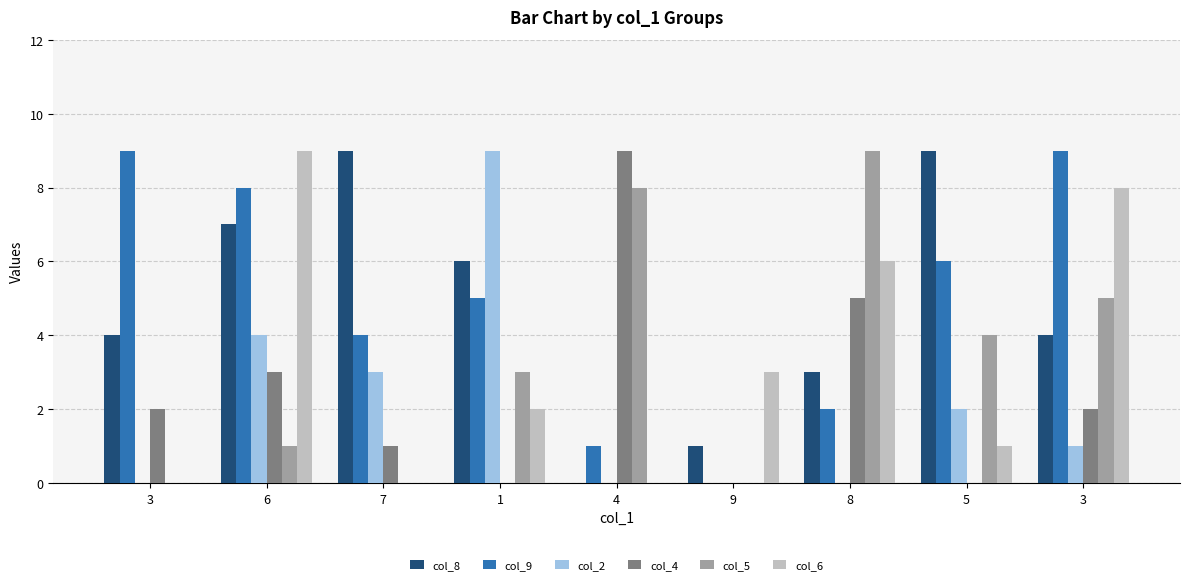

Are the bars horizontal?

No